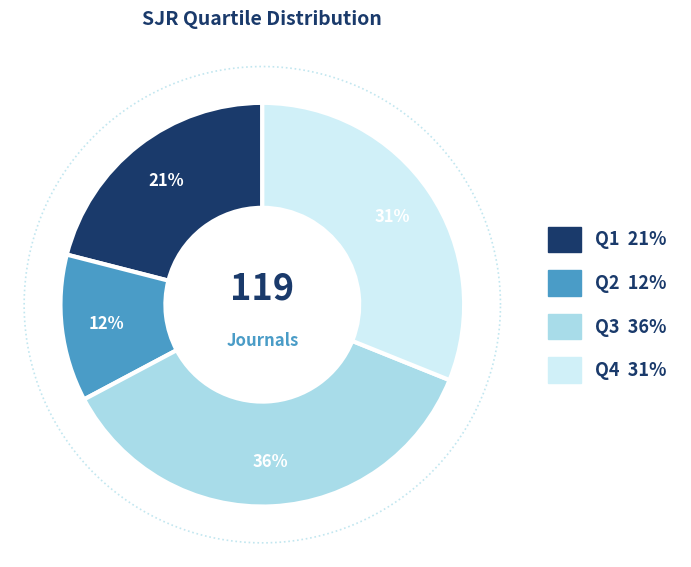

Is Q1 the majority of the pie?

No